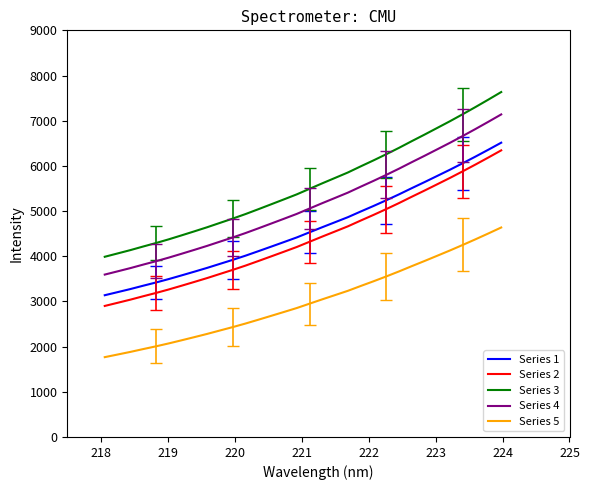

What is the minimum value shown in the chart?

1766.7